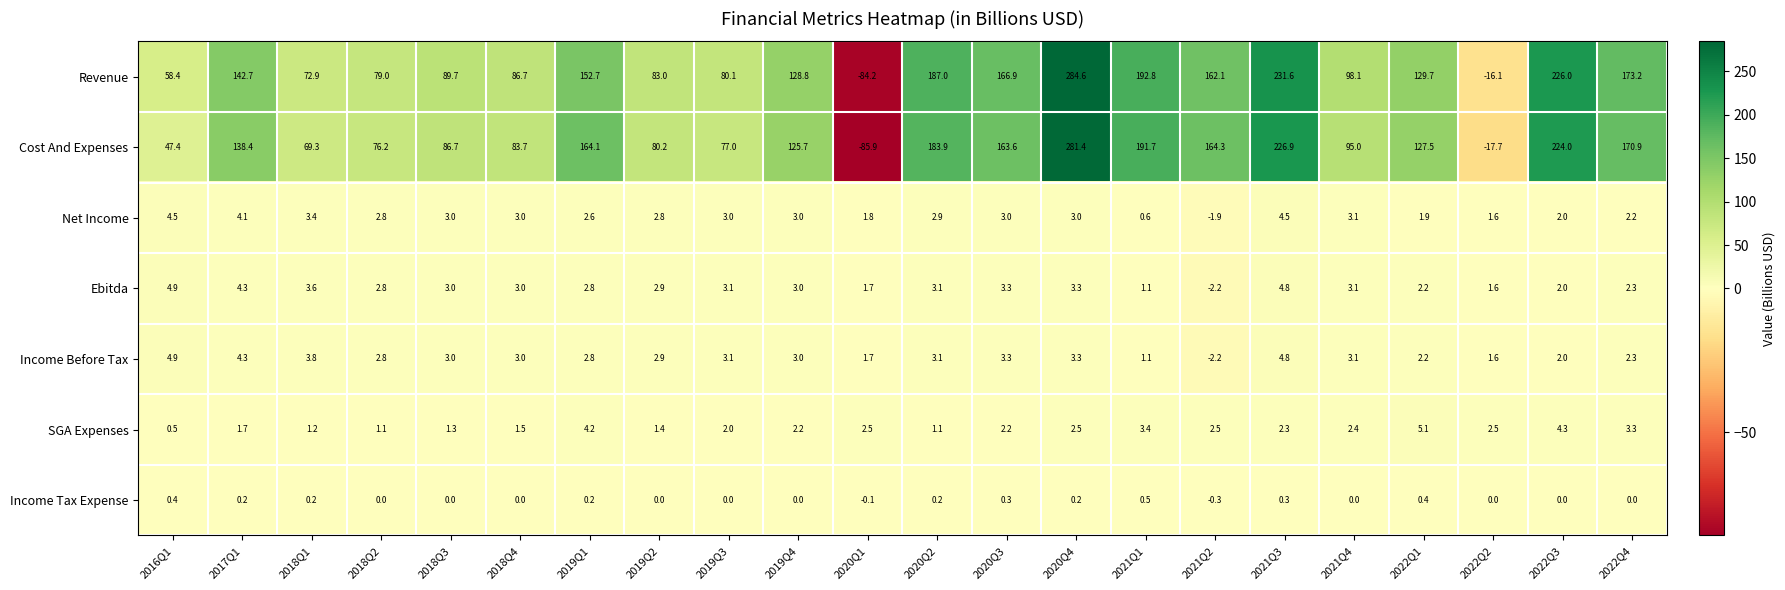

What is the total value across all series at 2021Q2?

322.3